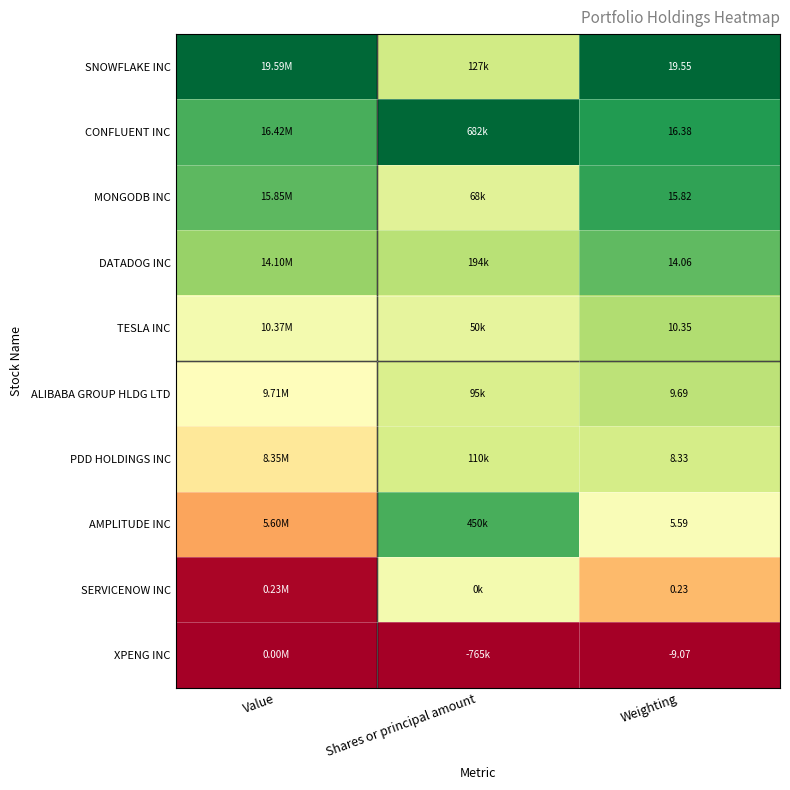

At Weighting, list the series in order from largest to smallest.

SNOWFLAKE INC, CONFLUENT INC, MONGODB INC, DATADOG INC, TESLA INC, ALIBABA GROUP HLDG LTD, PDD HOLDINGS INC, AMPLITUDE INC, SERVICENOW INC, XPENG INC